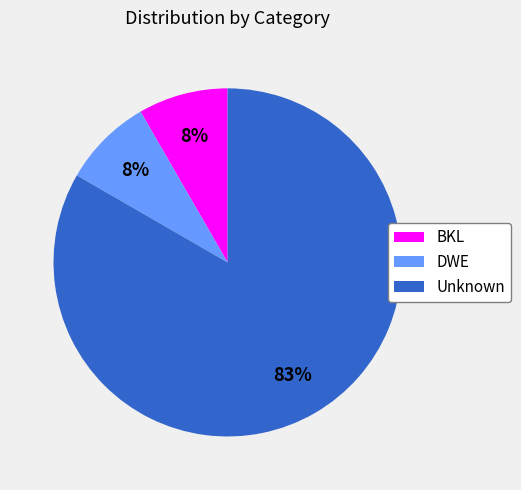

To the nearest percent, what is the combined percentage of Unknown and DWE?

92%